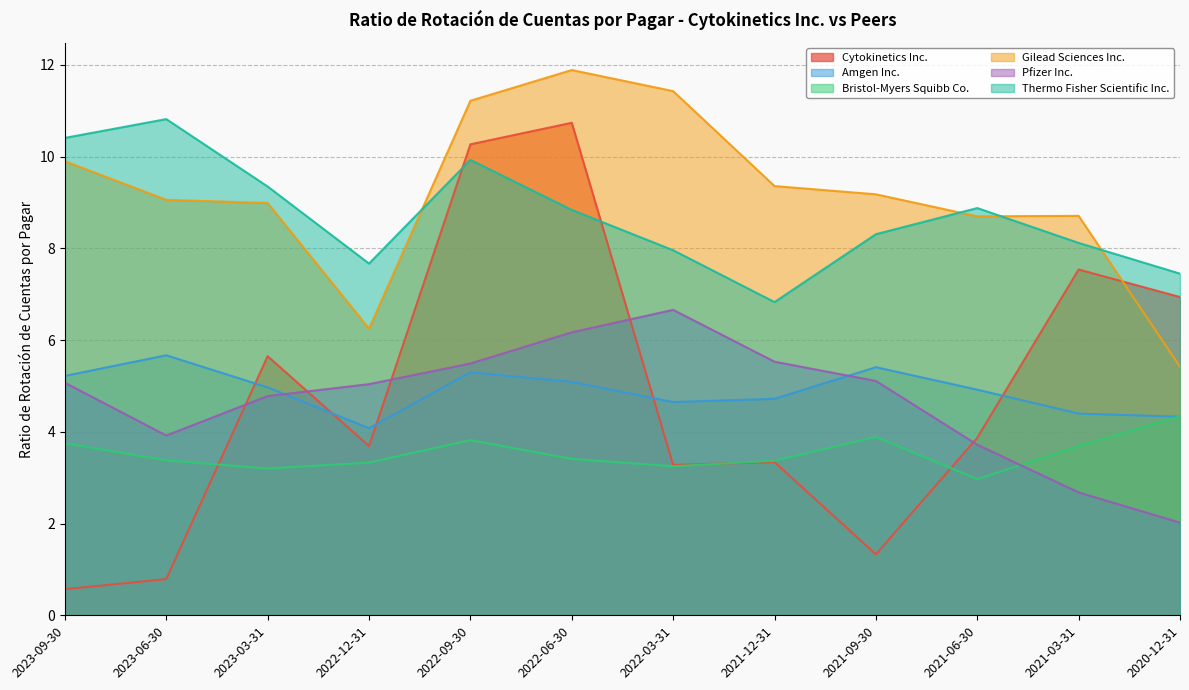

Is the value of Pfizer Inc. at 2022-03-31 greater than the value of Gilead Sciences Inc. at 2020-12-31?

Yes